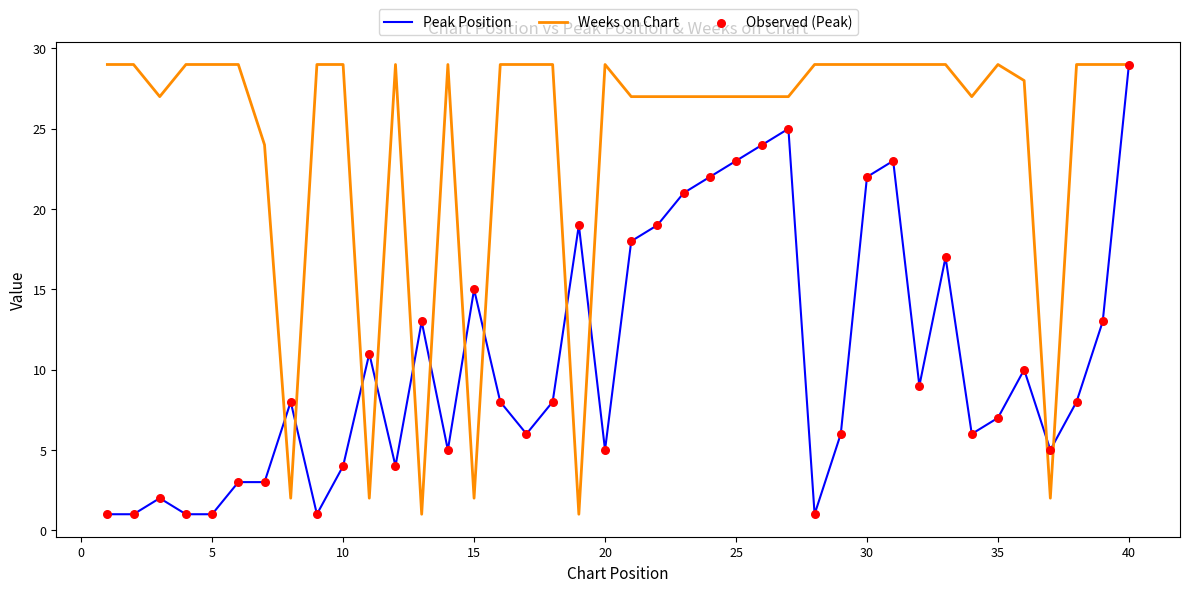

Which series has the largest total across all categories?

Weeks on Chart